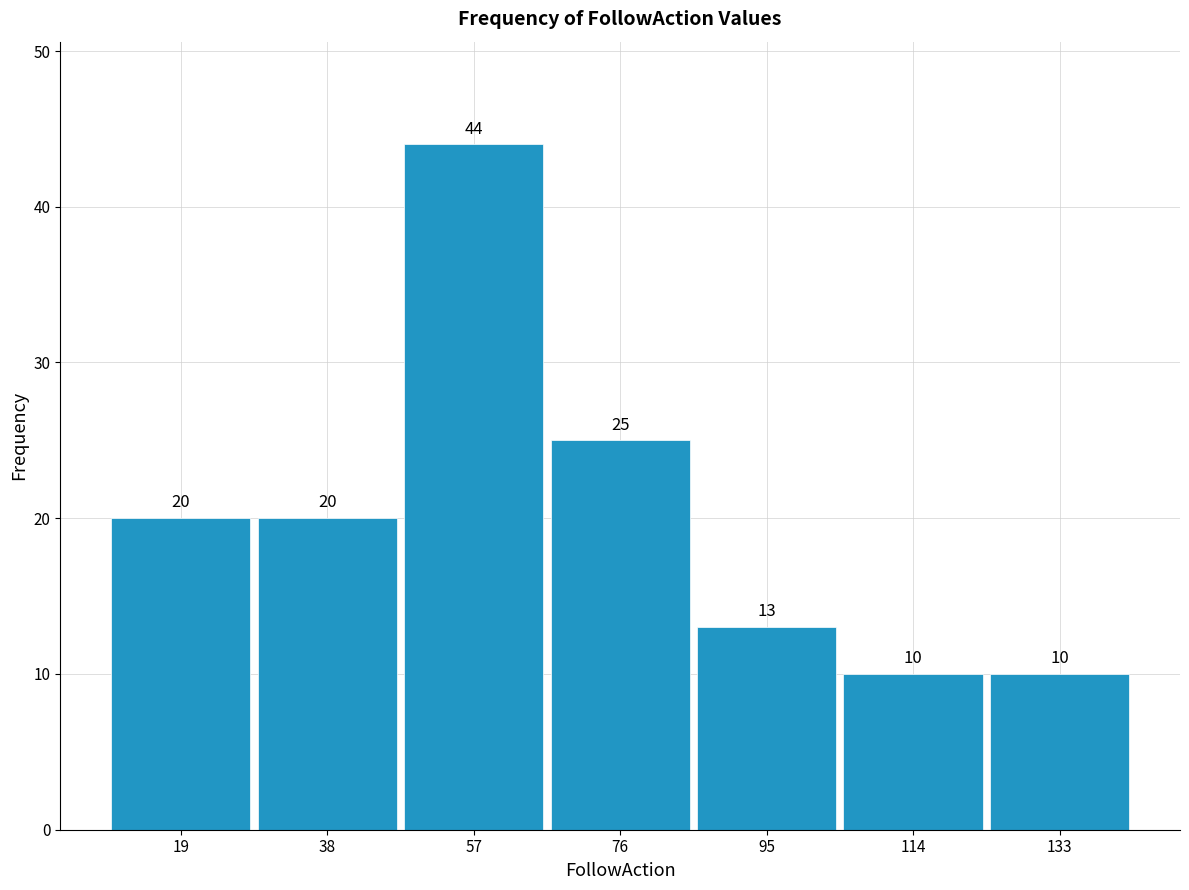

Reading left to right, transcribe this chart: for each bar, give the range it covers on the x-axis and its height. The bar edges are not printed on the chart, so give them approximately, as read against the axis.

10 to 28: 20
28 to 48: 20
48 to 66: 44
66 to 86: 25
86 to 104: 13
104 to 124: 10
124 to 142: 10